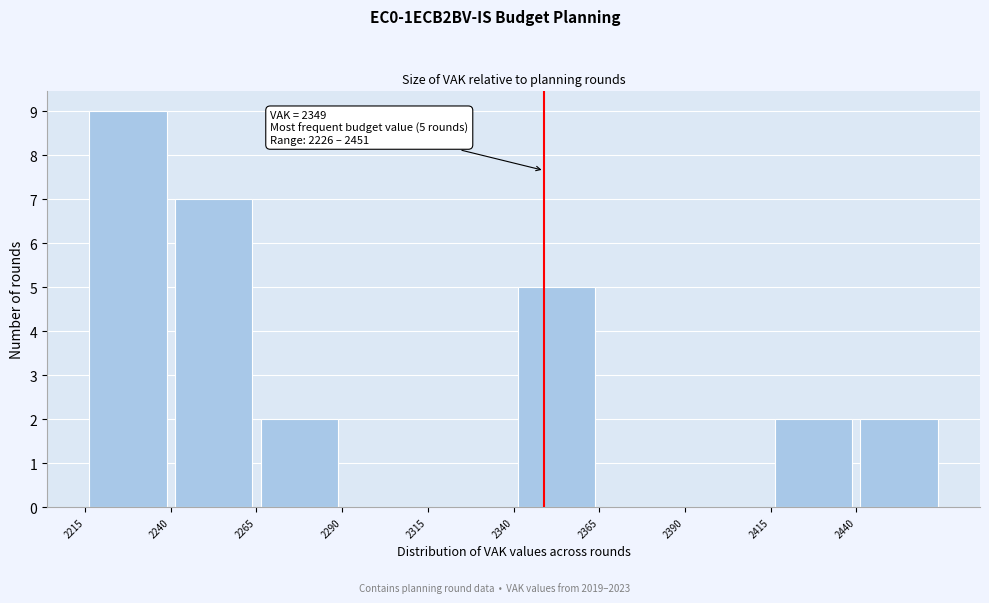

Which range on the x-axis has the tallest bar?

2215 to 2240